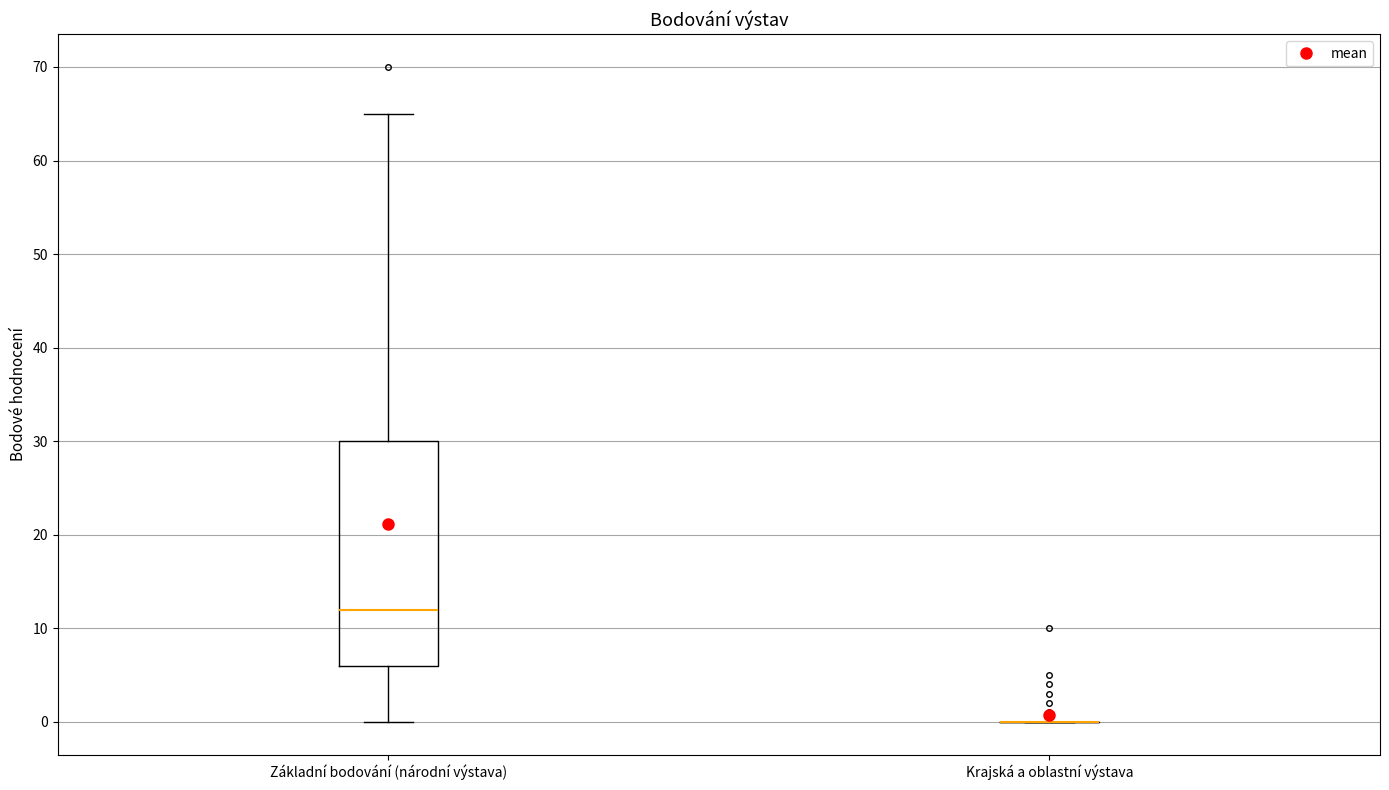

Comparing the boxes themselves (not the whiskers), which one is the tallest?

Základní bodování (národní výstava)